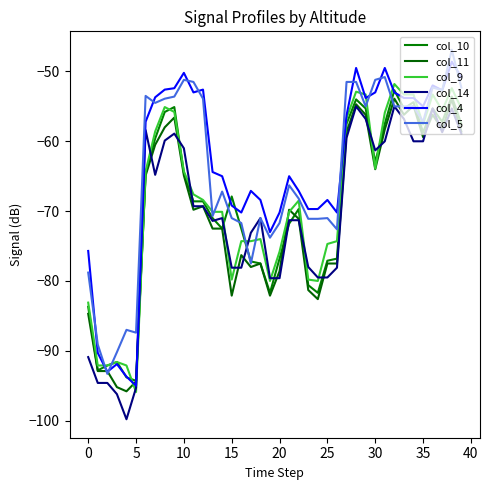

Which series ends up on top after the final intersection of col_11 and col_9?

col_9